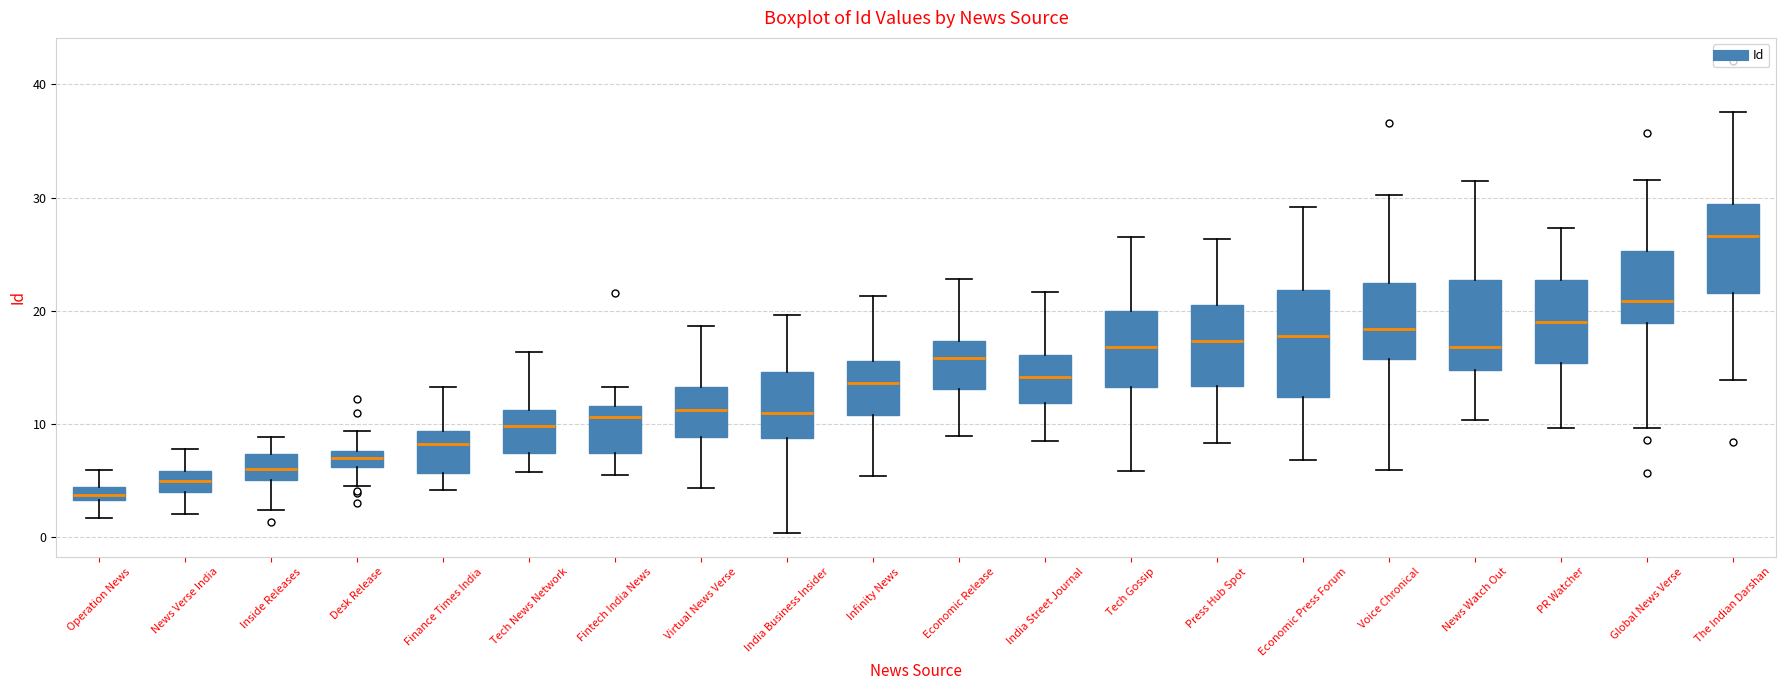

Which box is the tallest, from its lower edge to its upper edge?

Economic Press Forum